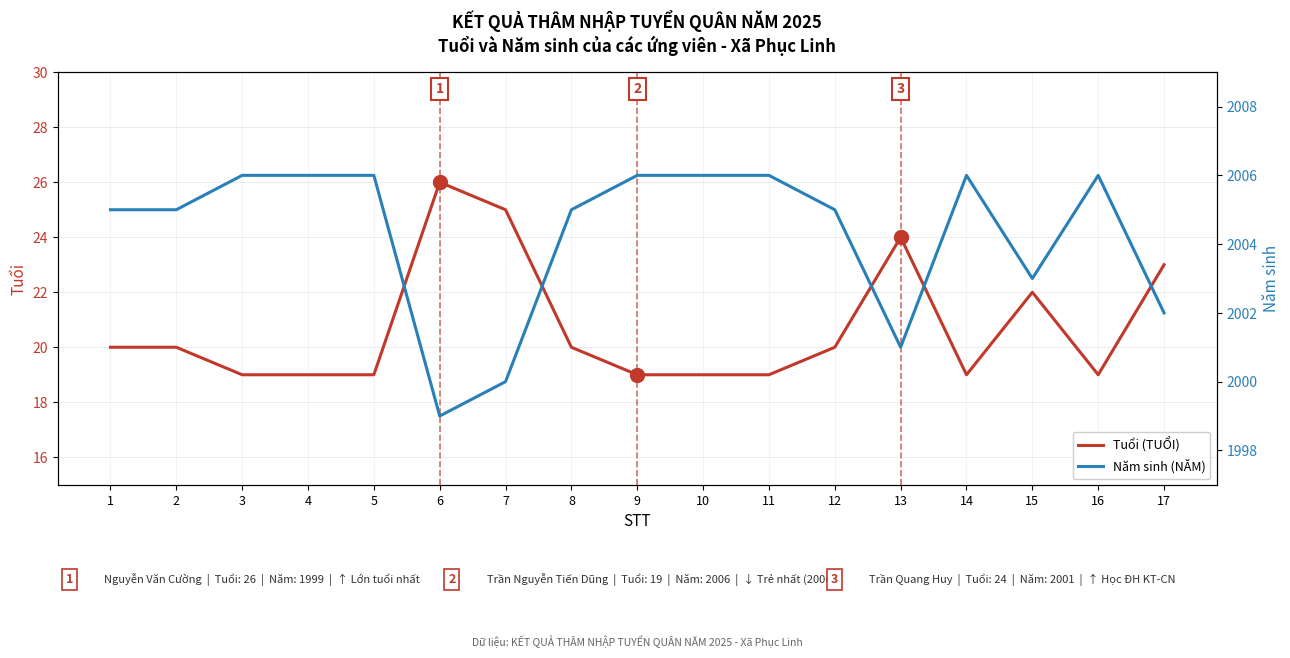

Where is the first local maximum for Năm sinh (NĂM)?

14